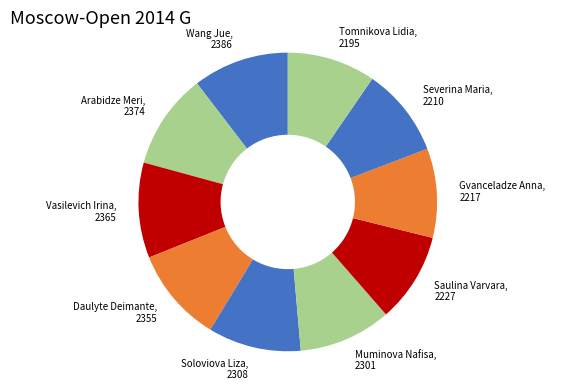

True or false: Severina Maria accounts for 23% of the total.

False